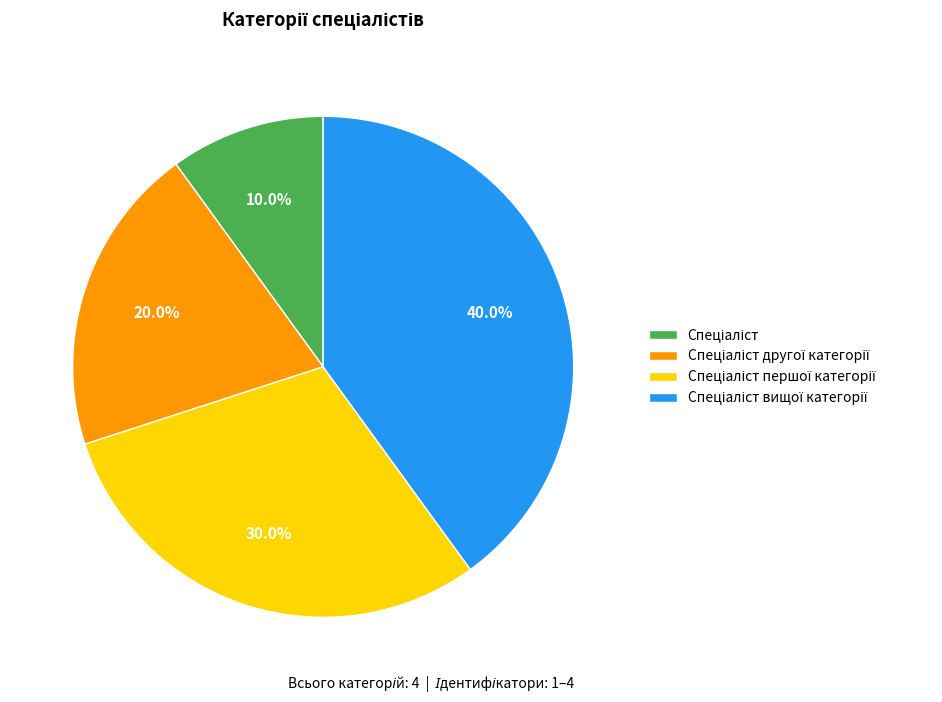

Does any single category account for the majority?

No